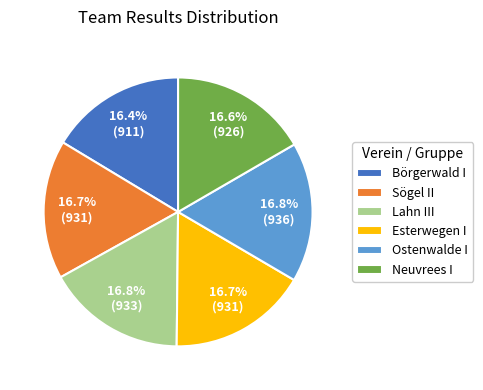

What is the ratio of the value at Lahn III to the value at Börgerwald I?

1.0